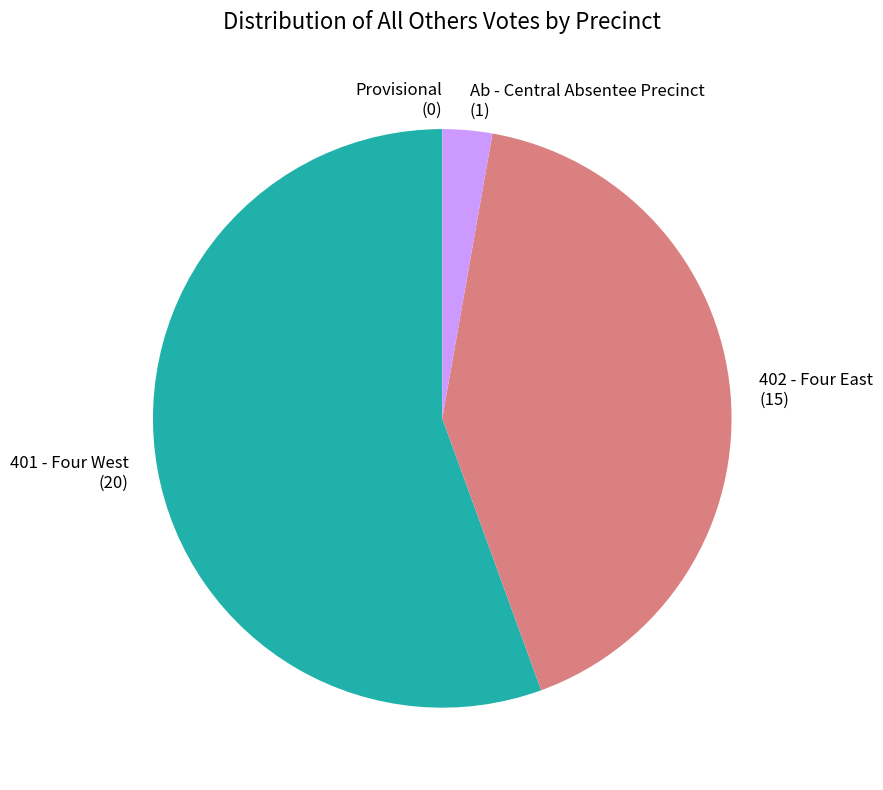

What is the largest slice in the pie chart?

401 - Four West